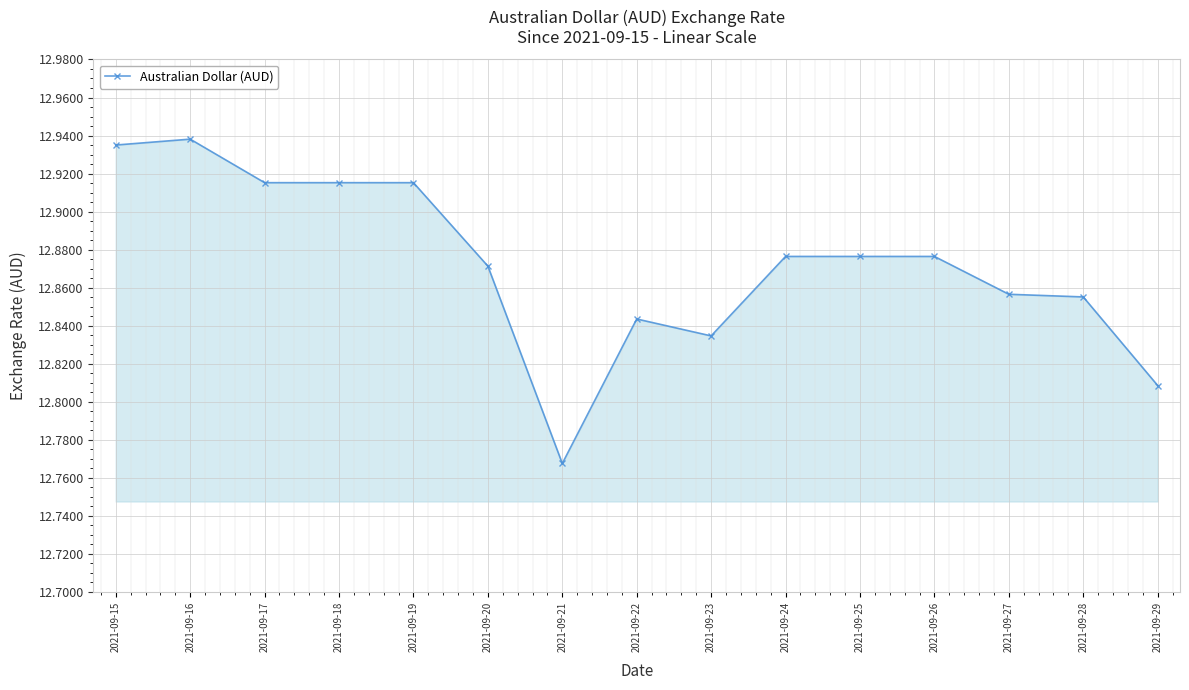

What is the sum of all values?

193.1